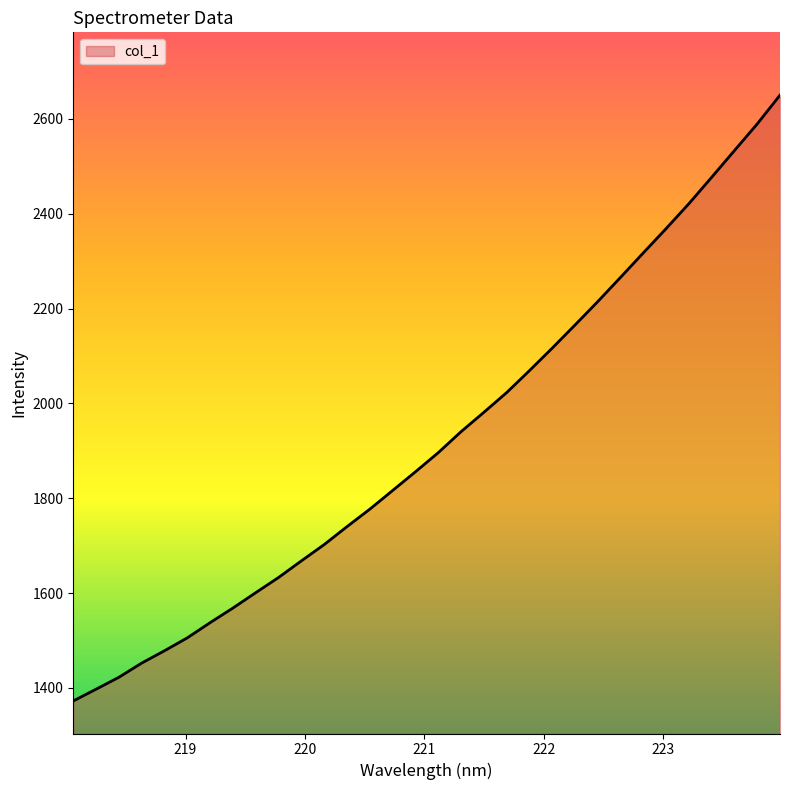

What is the maximum value shown in the chart?

2650.2